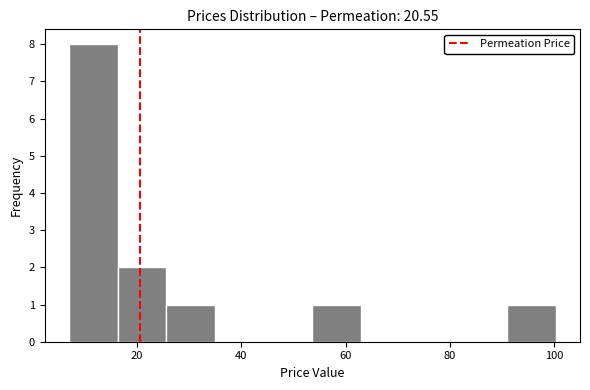

Reading left to right, list every bar in this chart as the range it spans on the x-axis followed by its height. Neither the bar edges nor the heights are printed on the chart, so give them approximately, as read against the axes.

8 to 16: 8
16 to 26: 2
26 to 34: 1
34 to 44: 0
44 to 54: 0
54 to 62: 1
62 to 72: 0
72 to 82: 0
82 to 90: 0
90 to 100: 1